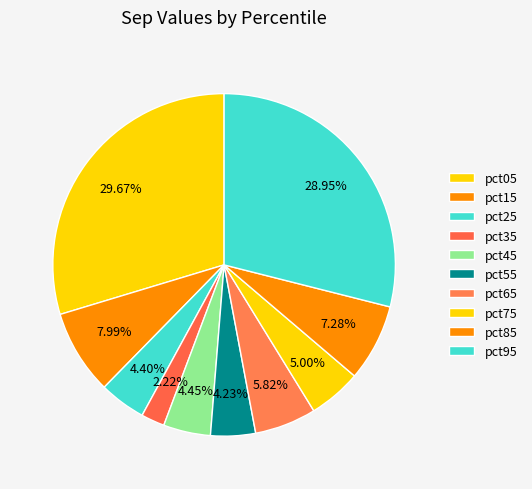

Is the sum of pct95 and pct65 greater than half?

No